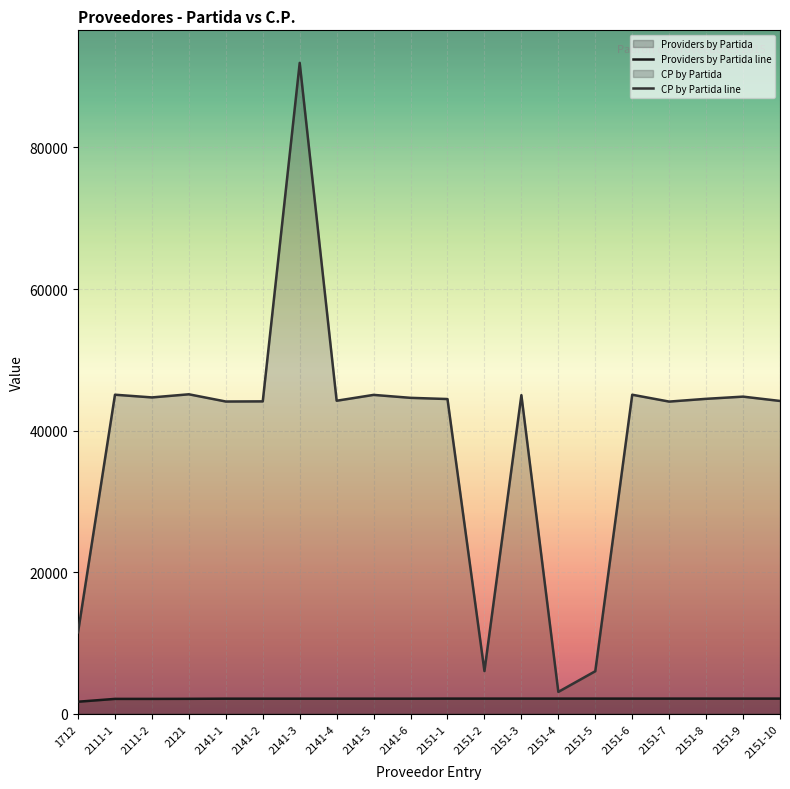

Between 2111-1 and 2141-3, which series saw the biggest shift?

CP by Partida line